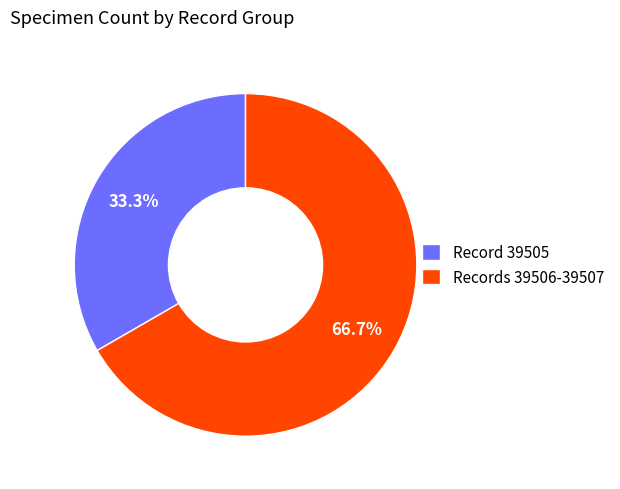

Is the sum of Record 39505 and Records 39506-39507 greater than half?

Yes